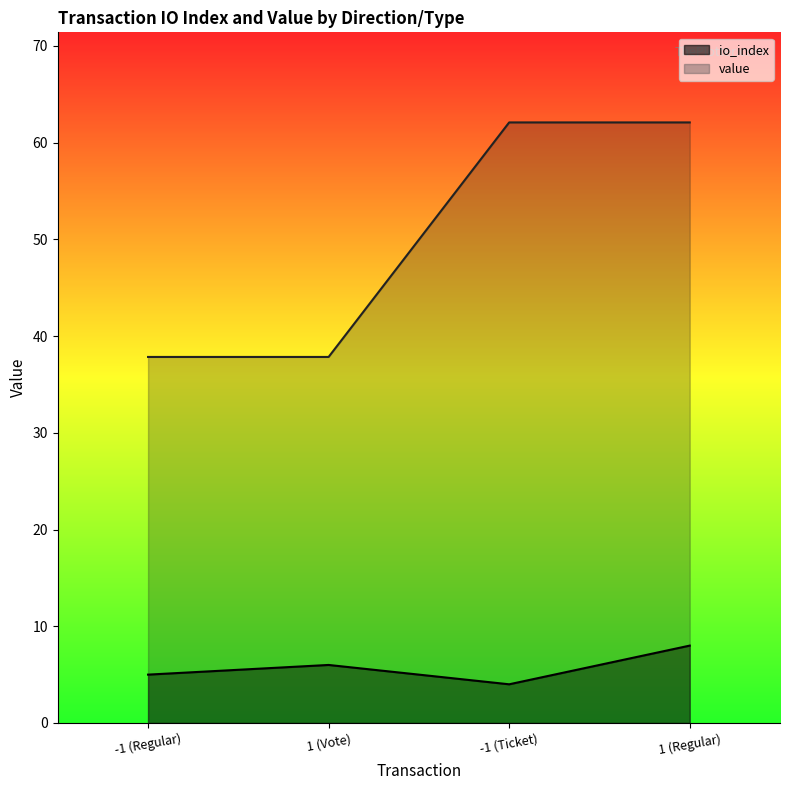

What is the maximum value for value?

62.1